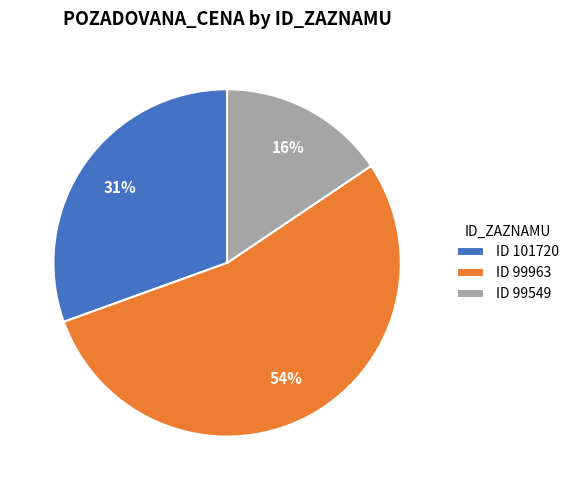

To the nearest percent, what is the difference between the ID 99963 and ID 101720 slice percentages?

23%